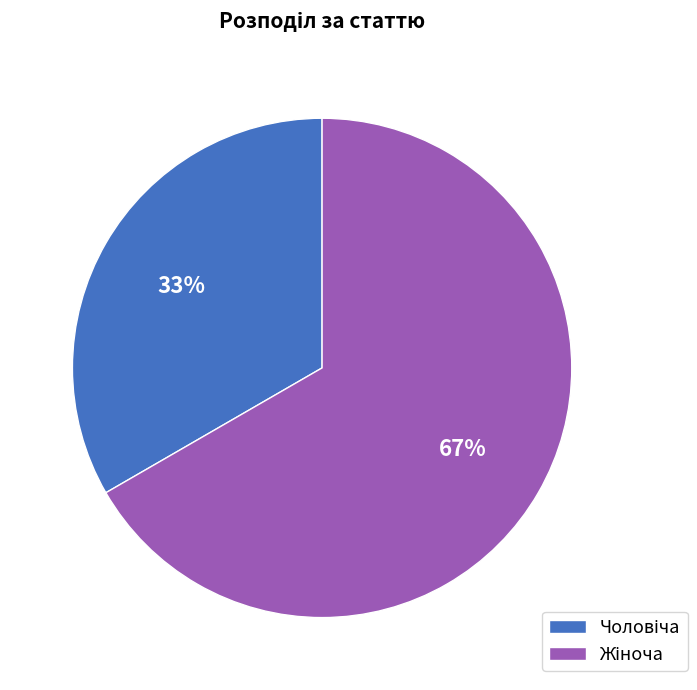

Is there a majority slice in this chart?

Yes